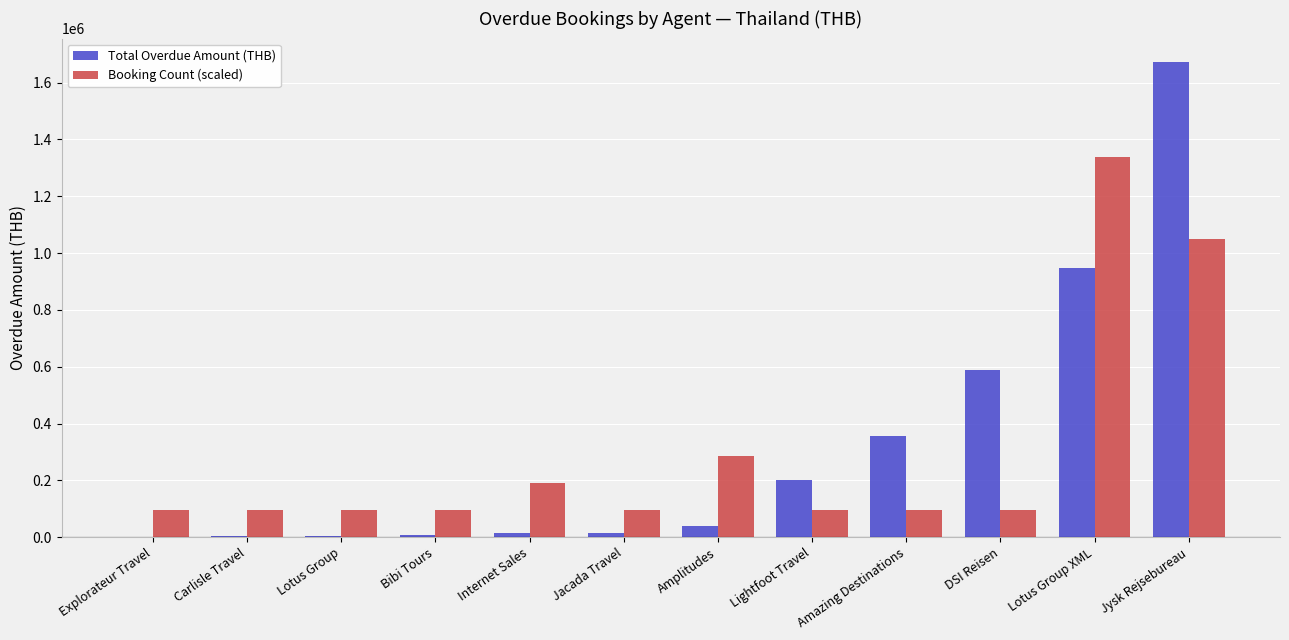

What is the greatest value displayed?

1671315.0